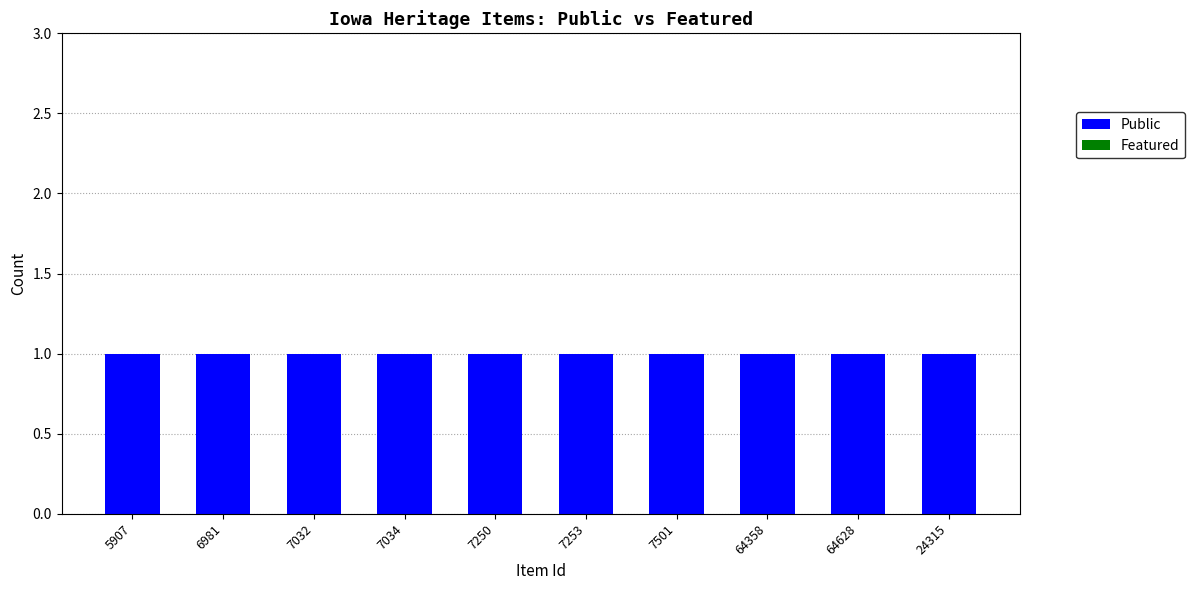

Which series has the largest range (max minus min)?

Public